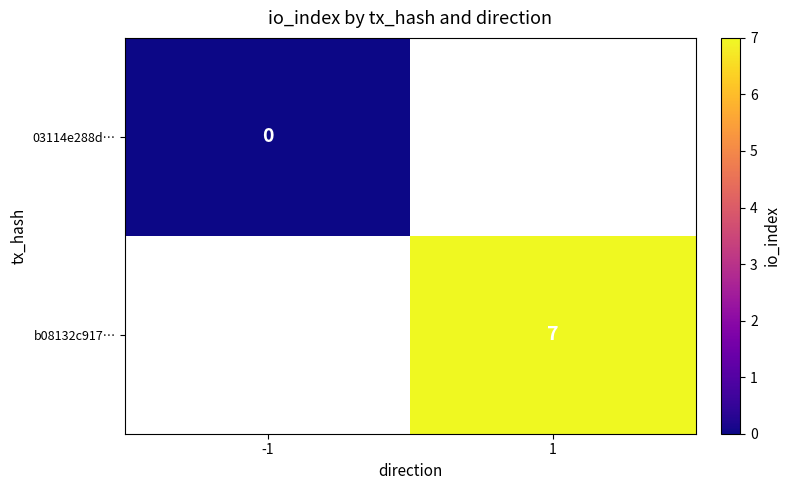

The value of b08132c917… at 1 is 7. True or false?

True